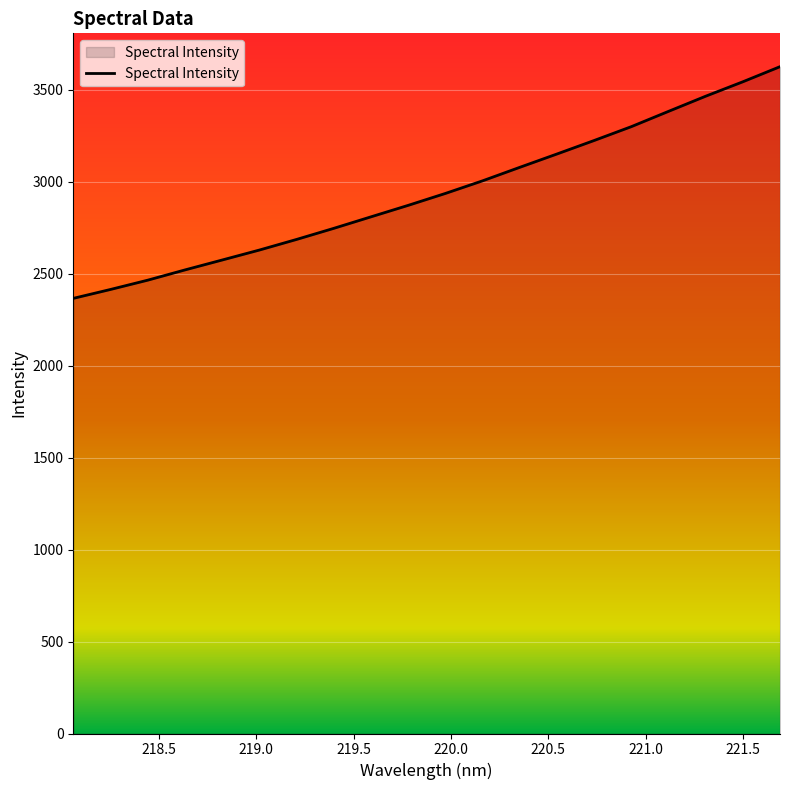

What is the maximum value shown in the chart?

3626.0